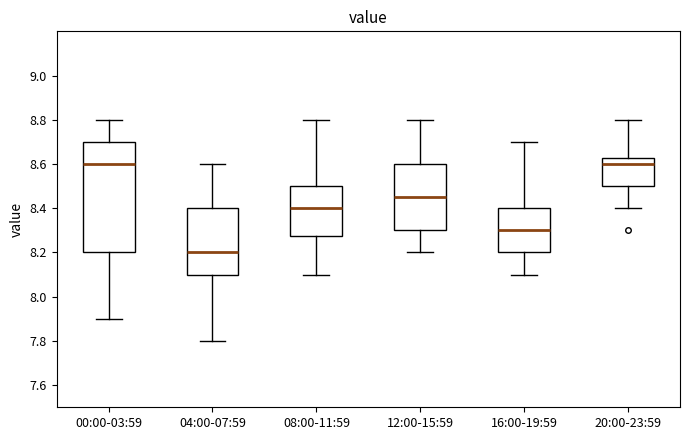

Where does the median line of the box for 16:00-19:59 sit on the y-axis? The values are not printed on the chart, so give them approximately, as read against the axis.

8.30